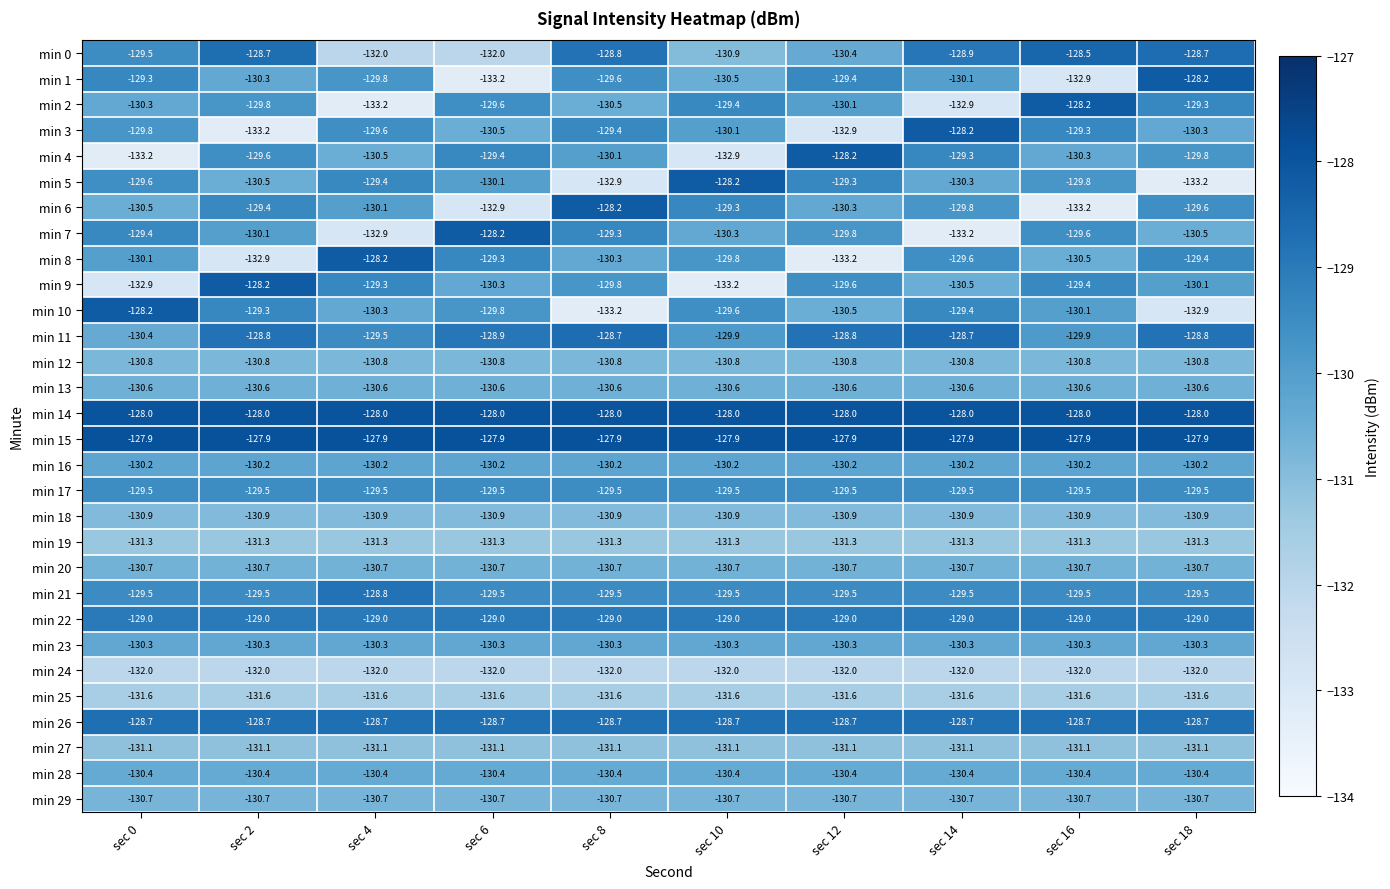

What is the minimum value for min 29?

-130.7